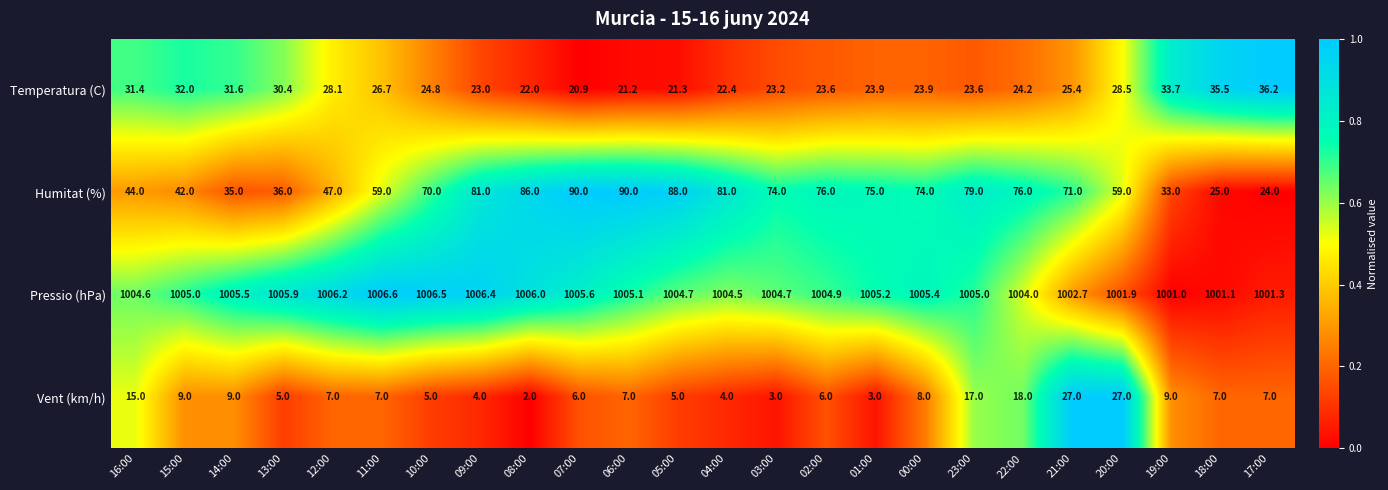

Which series changed the most between 06:00 and 04:00?

Humitat (%)